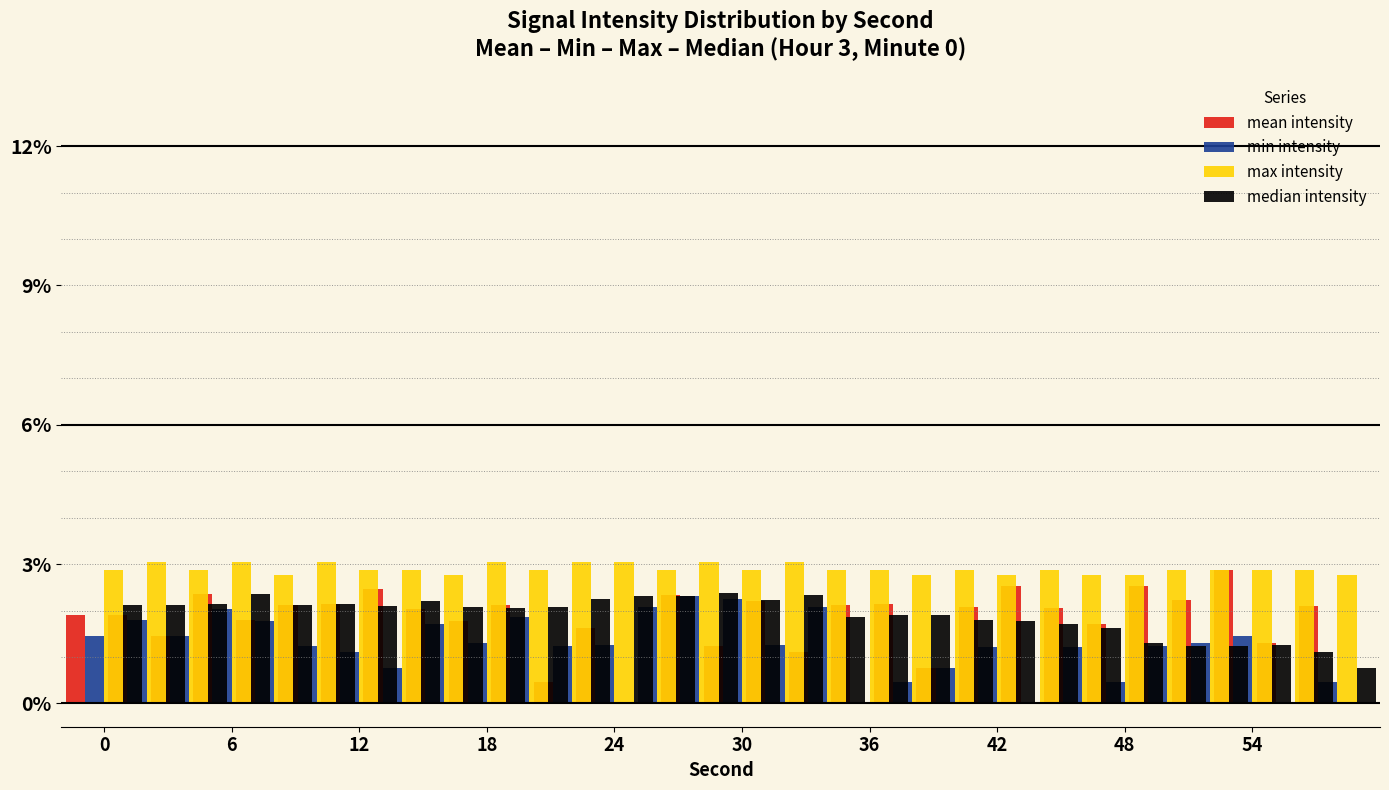

Which series changed the most between 0 and 42?

min intensity